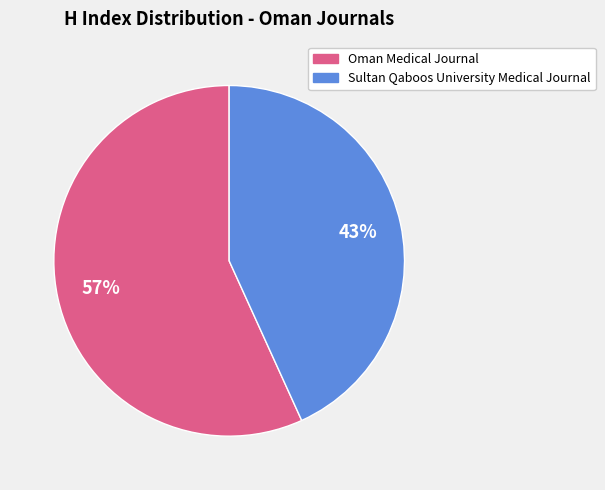

Is there any slice that represents more than half of the pie?

Yes